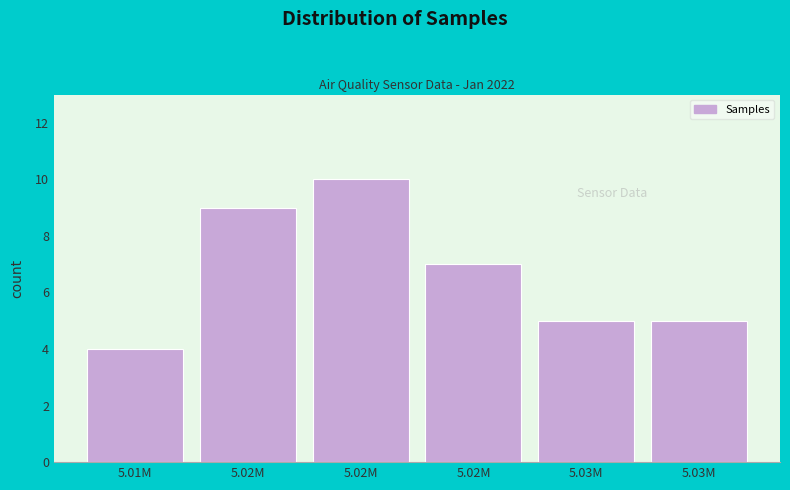

Are the bars horizontal?

No